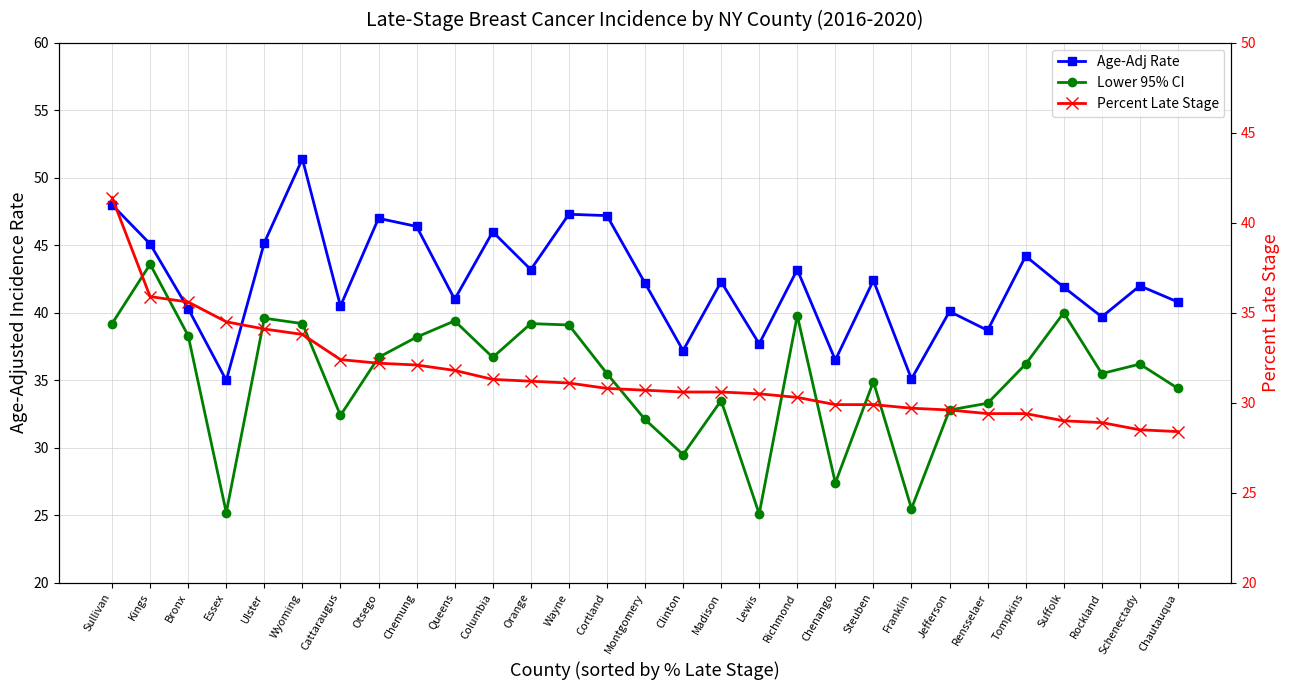

List the series in order of their overall mean, lowest first.

Percent Late Stage, Lower 95% CI, Age-Adj Rate